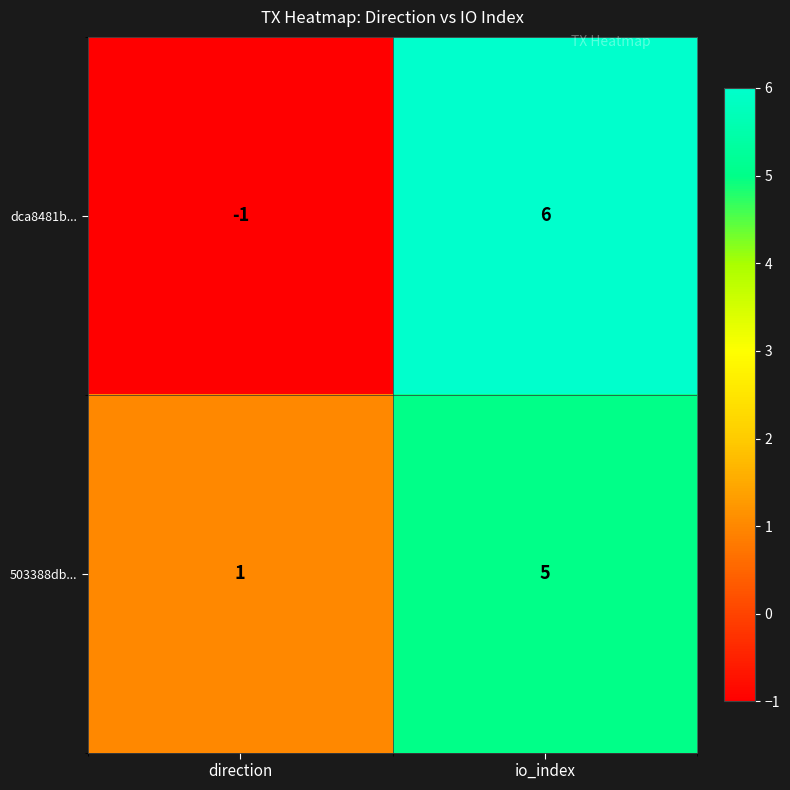

Which series has the largest total across all categories?

503388db...